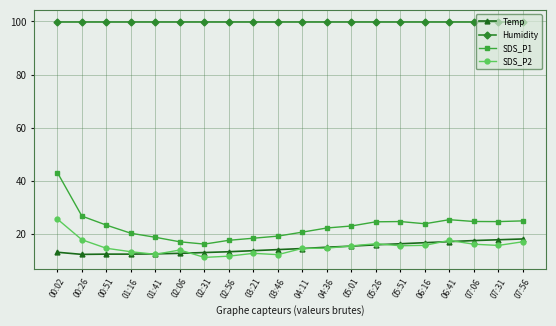

At which label does SDS_P2 reach its peak?

00:02